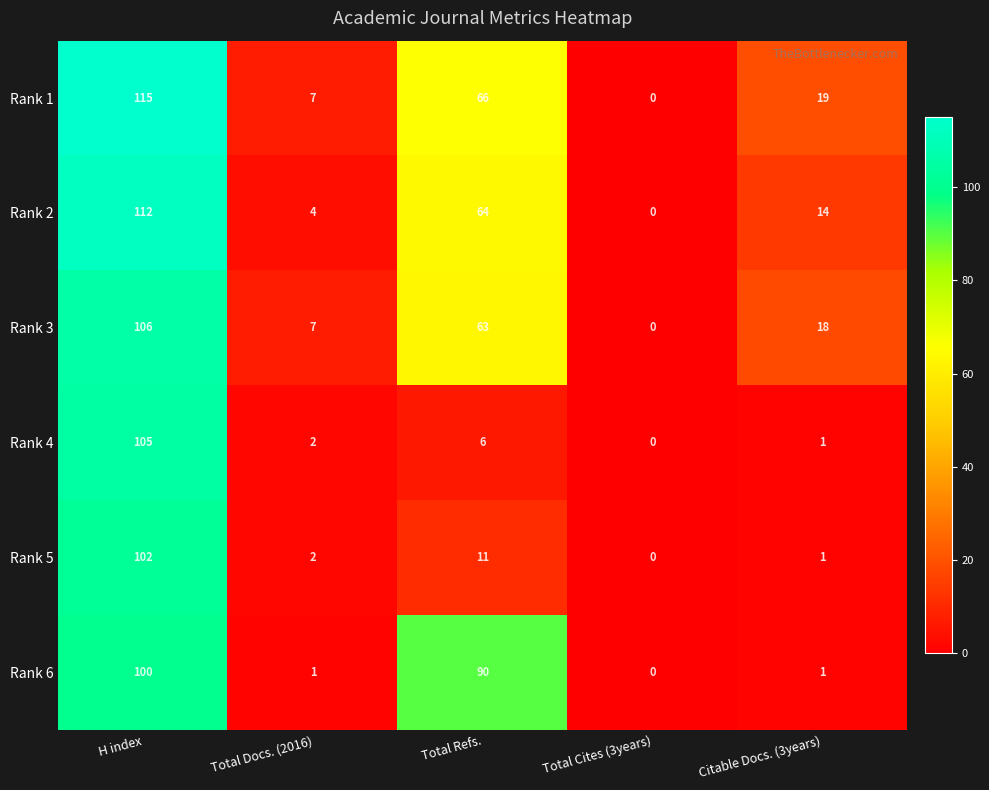

Reading left to right, list all the values displayed in this chart.

Rank 1: 115	7	66	0	19
Rank 2: 112	4	64	0	14
Rank 3: 106	7	63	0	18
Rank 4: 105	2	6	0	1
Rank 5: 102	2	11	0	1
Rank 6: 100	1	90	0	1